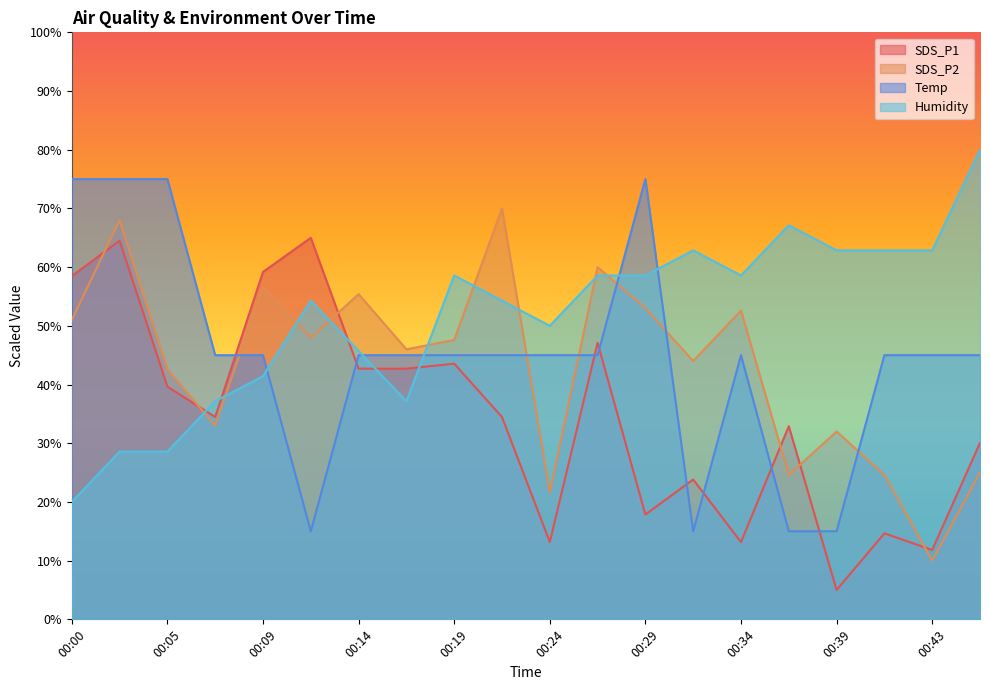

The value of Temp at 00:36 is 15.0. True or false?

True